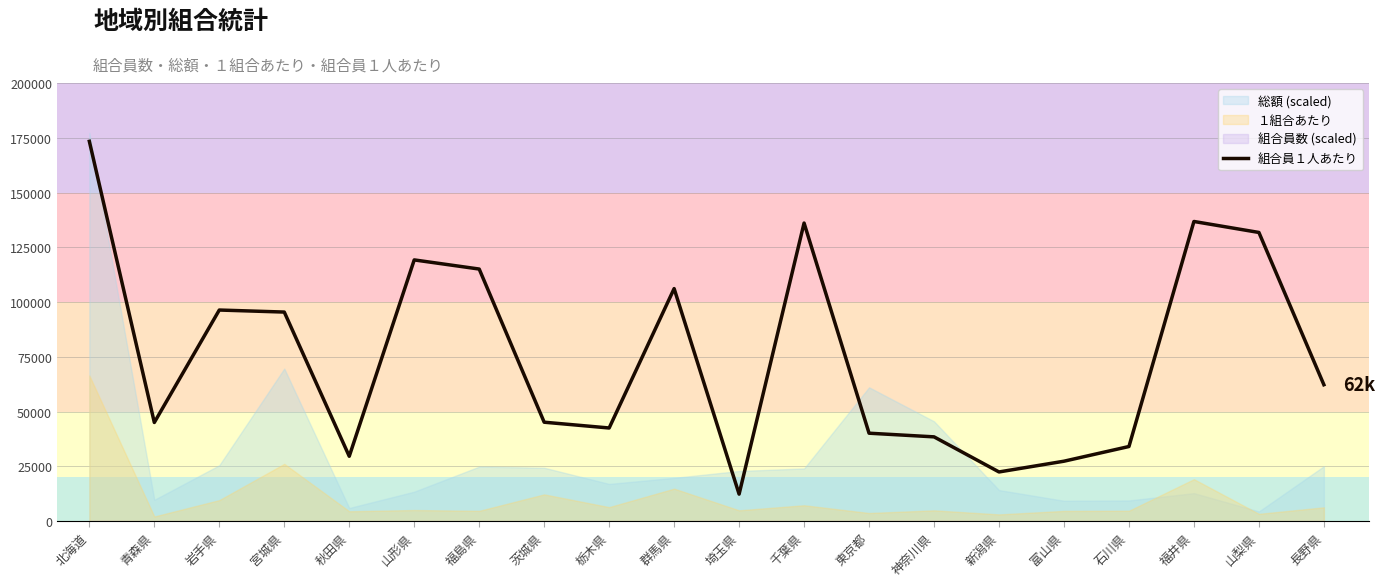

How many lines are shown in the chart?

1